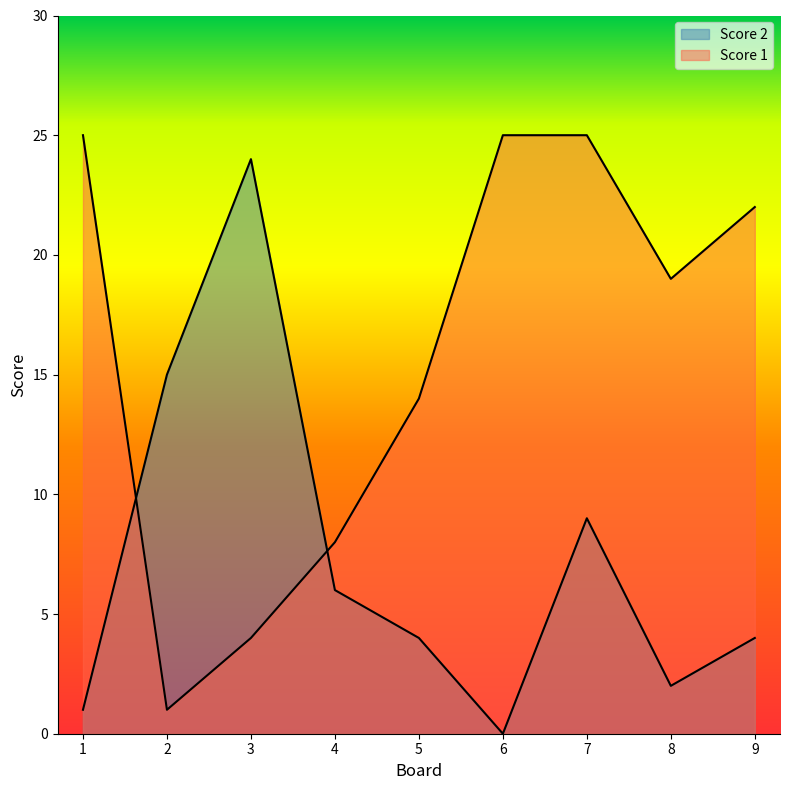

What are all the series names shown in the legend?

Score 2, Score 1